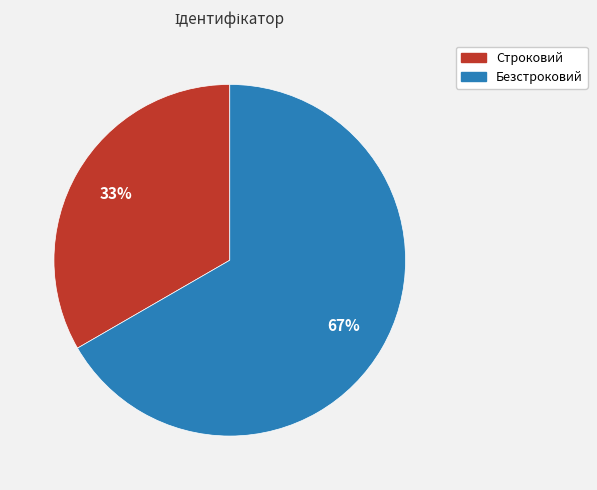

Rank the categories by value from highest to lowest.

Безстроковий, Строковий